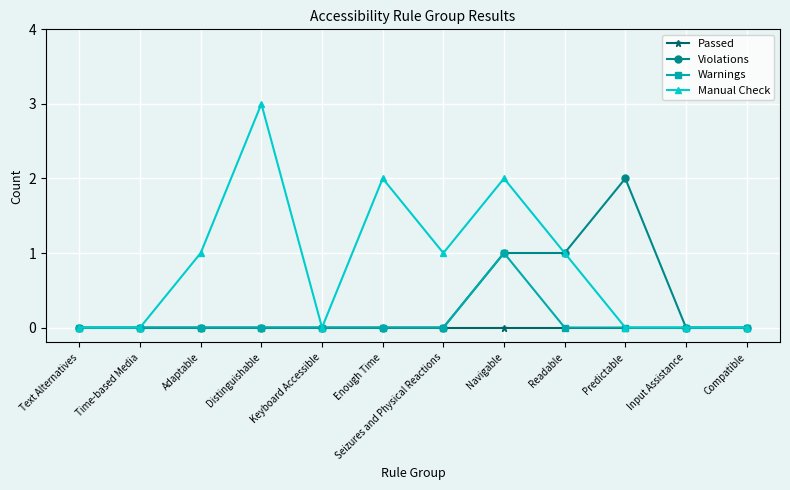

What is the label of the 1st point from the left?

Text Alternatives